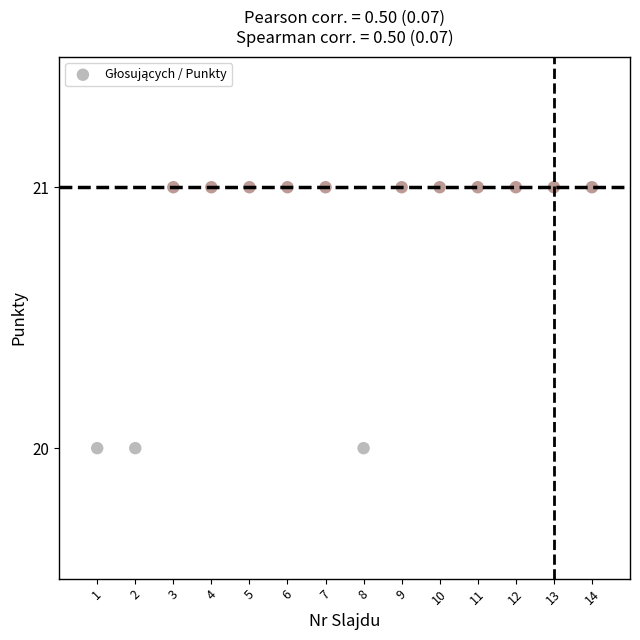

What is the range of X values (max minus min)?

13